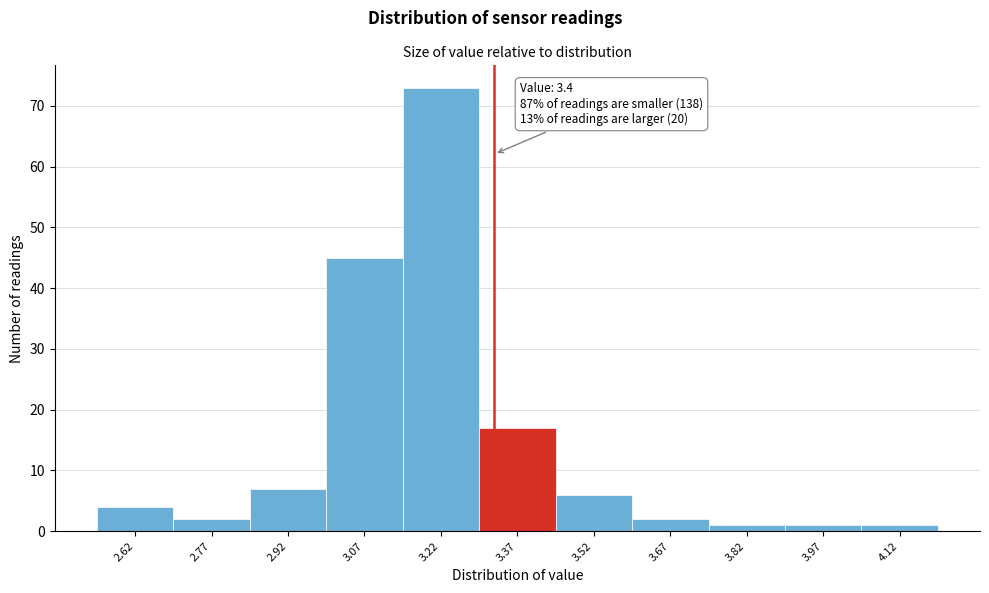

Reading left to right, transcribe all the data shown in this chart.

4	2	7	45	73	17	6	2	1	1	1